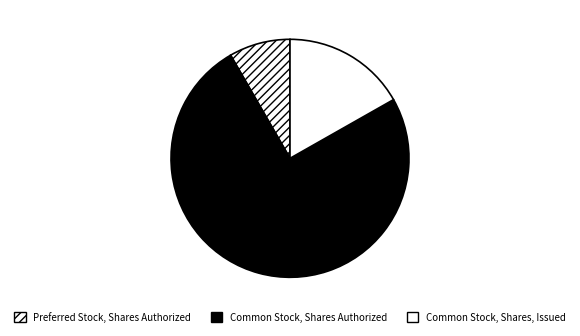

Is it true that Common Stock, Shares, Issued is 32% of the pie?

False